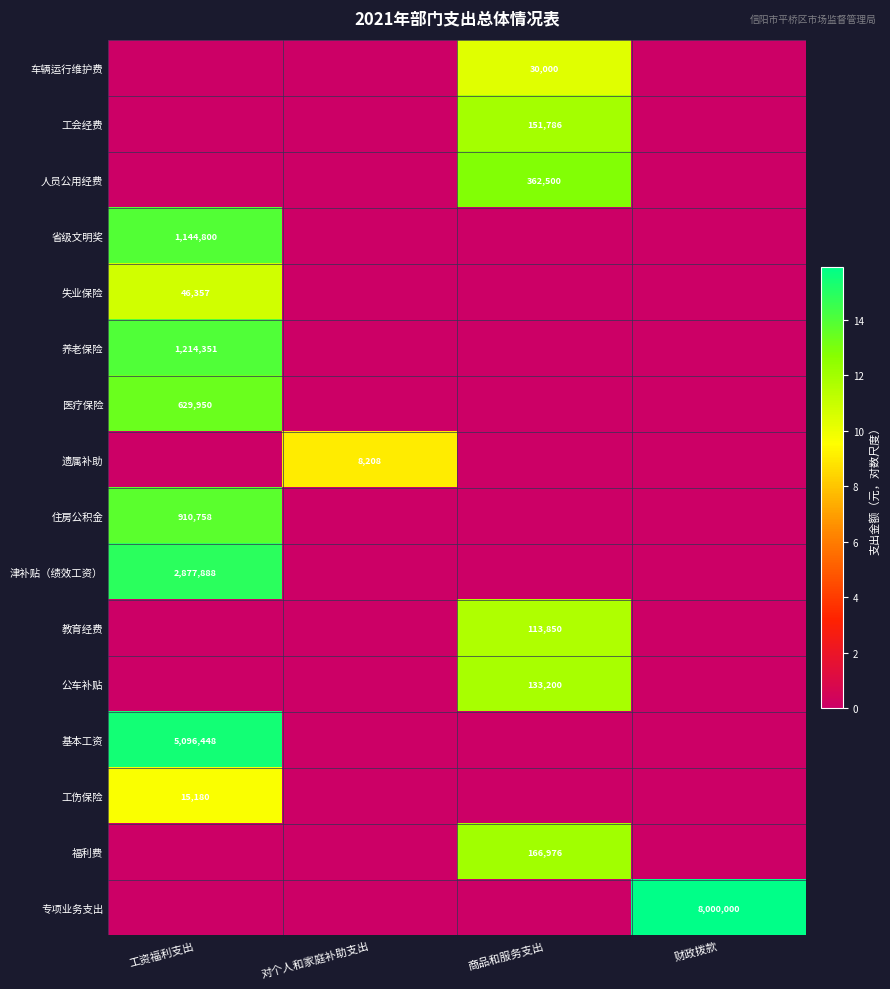

Is it true that 基本工资 equals 1583945 at 工资福利支出?

False